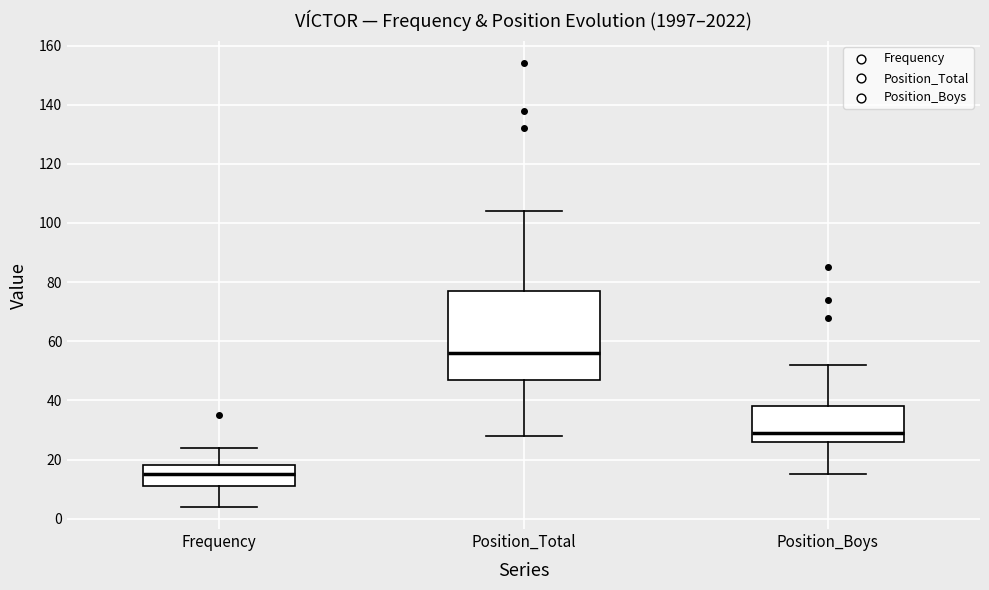

Reading left to right, transcribe this box plot: for each box, give where its median line is, the range the box spans, and where its two whiskers end, as read against the y-axis. The values are not printed on the chart, so give them approximately, as read against the axis.

Frequency: median 16, box 12 to 18, whiskers 4 to 24
Position_Total: median 56, box 48 to 78, whiskers 28 to 104
Position_Boys: median 30, box 26 to 38, whiskers 16 to 52